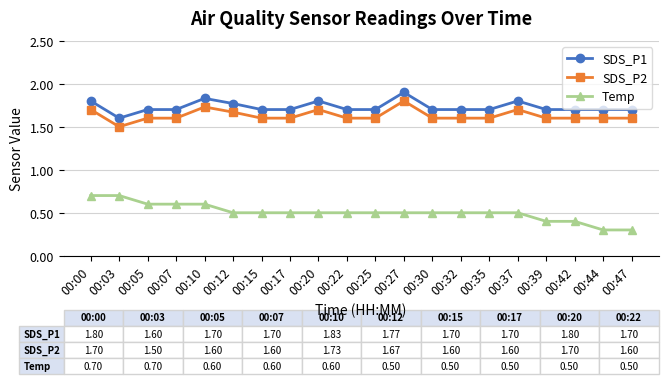

Count the number of categories in the chart.

20